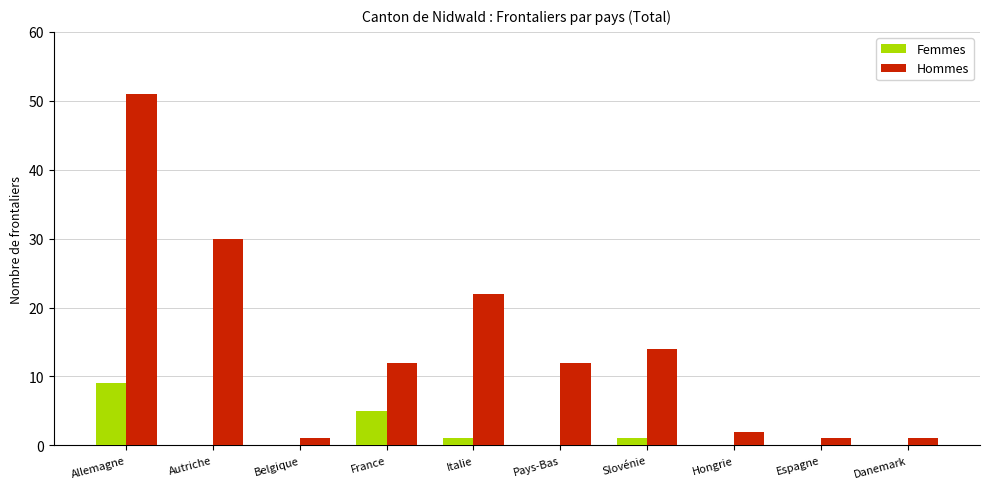

What is the greatest value displayed?

51